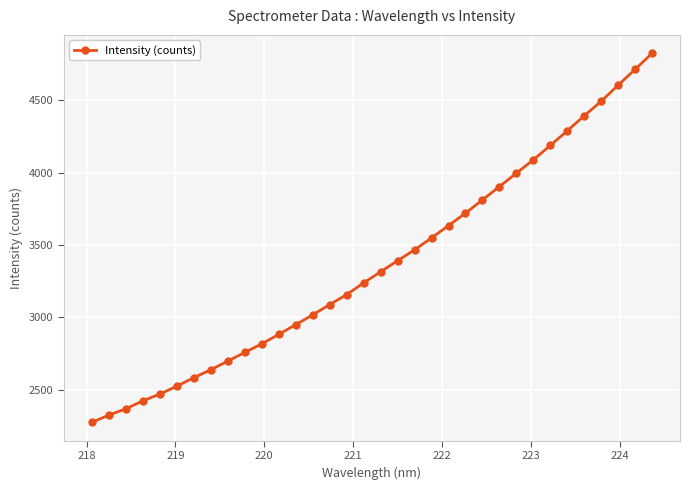

True or false: the data has more than 2 interior local peaks.

False